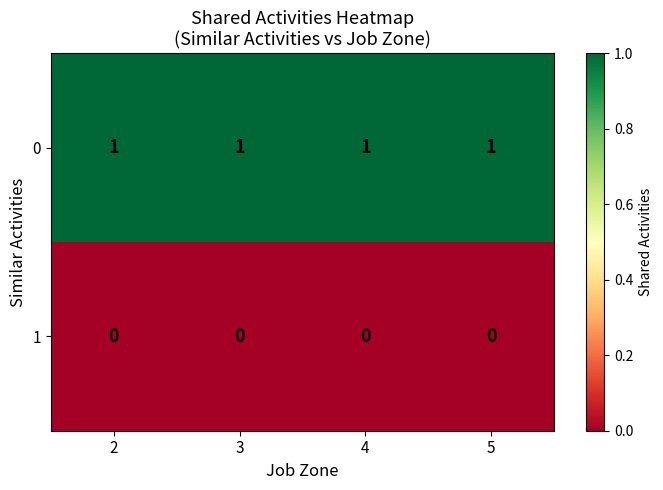

At how many categories does at least one series exceed 0?

4